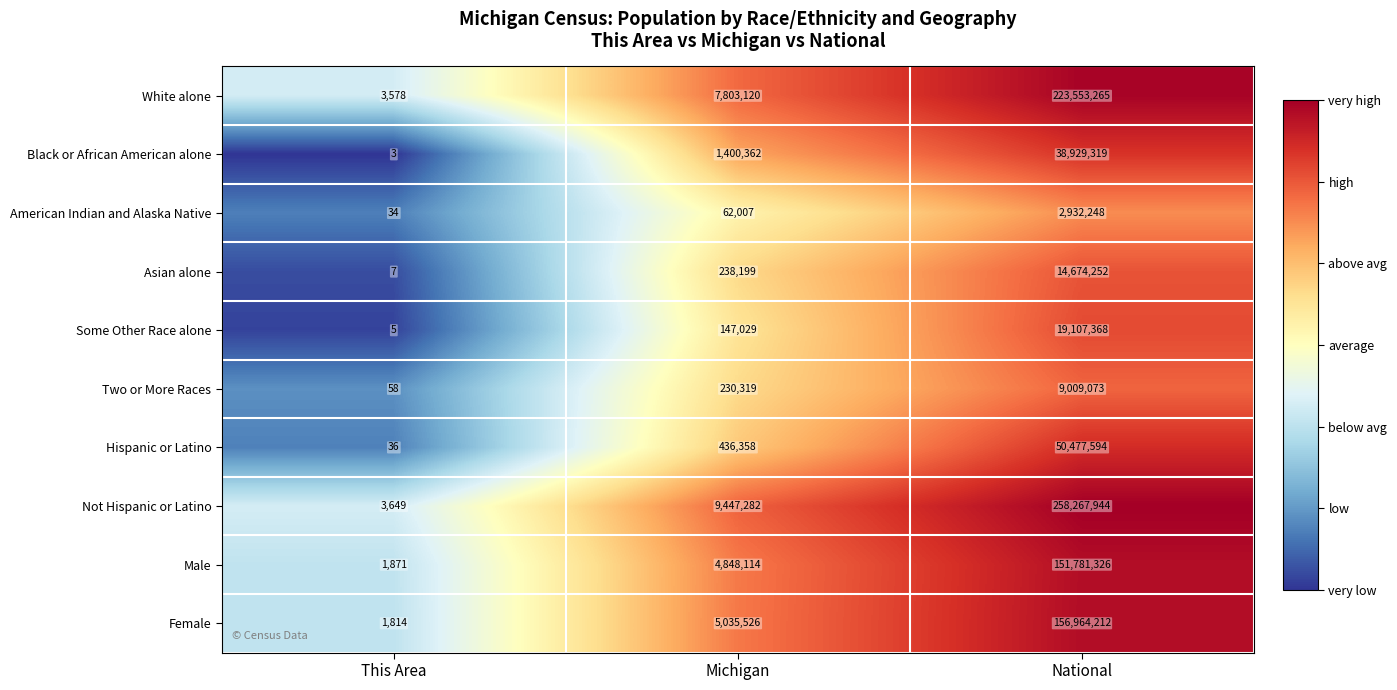

What is the difference between the maximum and minimum values in the Two or More Races series?

9009015